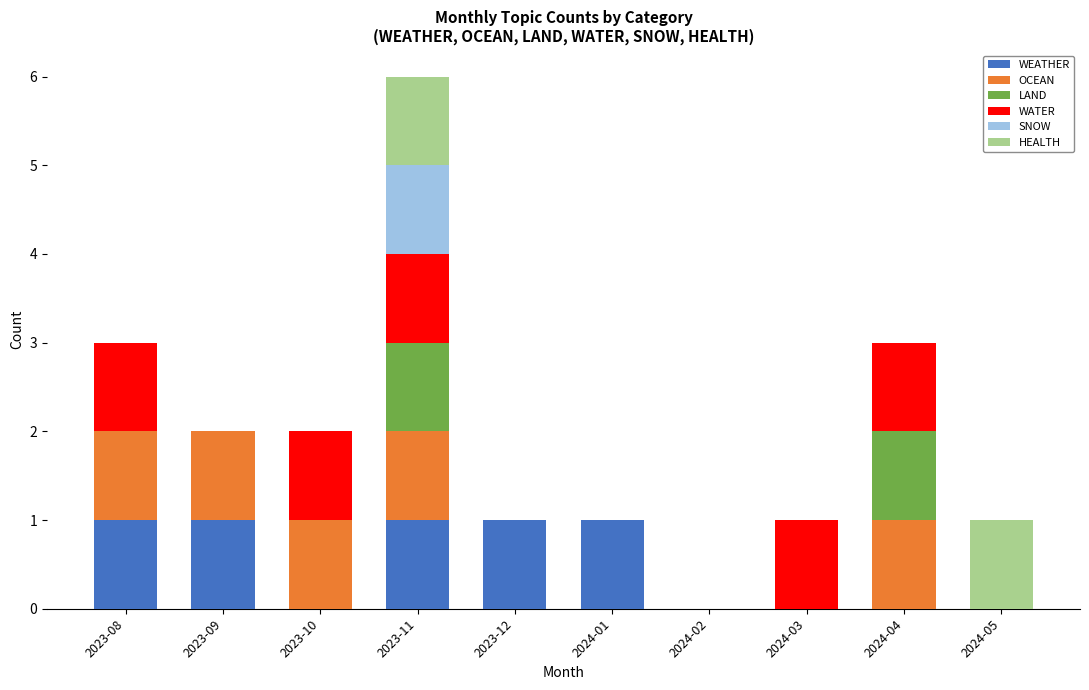

At which category is the sum across all series the highest?

2023-11